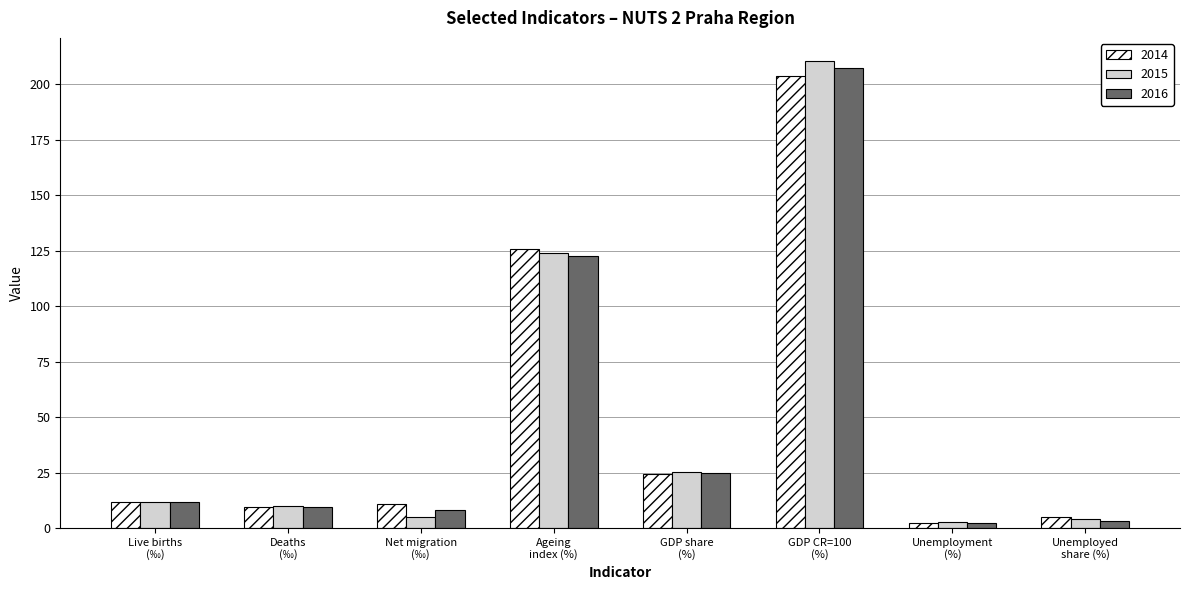

Between Net migration
(‰) and Unemployment
(%), which series saw the biggest shift?

2014